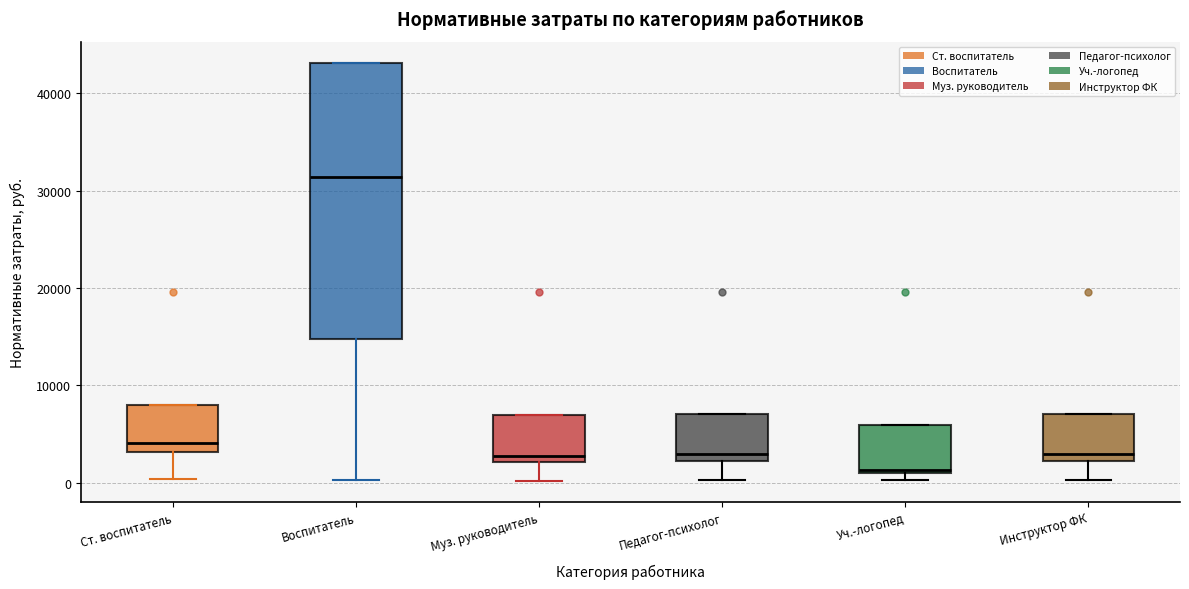

Where is the upper edge of the box for Инструктор ФК on the y-axis? The values are not printed on the chart, so give them approximately, as read against the axis.

7000